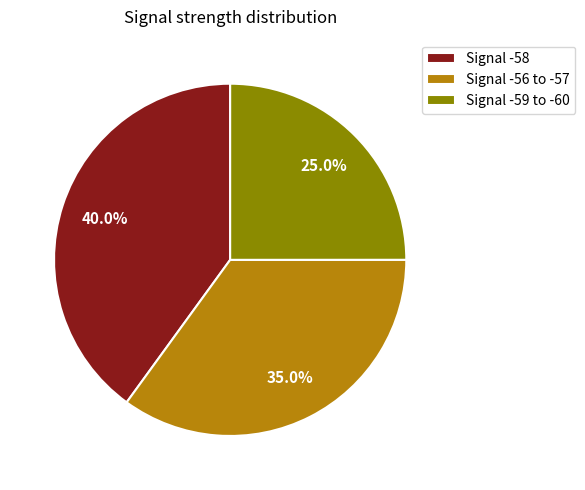

Combined, what portion of the pie is Signal -56 to -57 and Signal -59 to -60?

60.0%